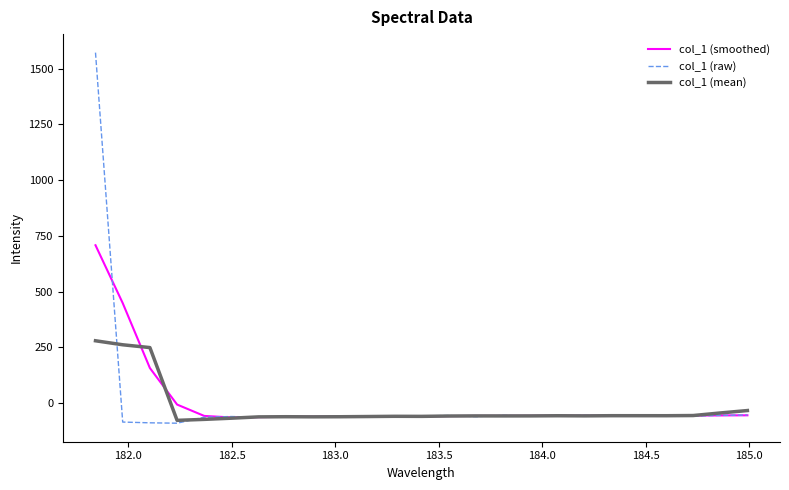

List the series in order of their peak value, lowest first.

col_1 (mean), col_1 (smoothed), col_1 (raw)